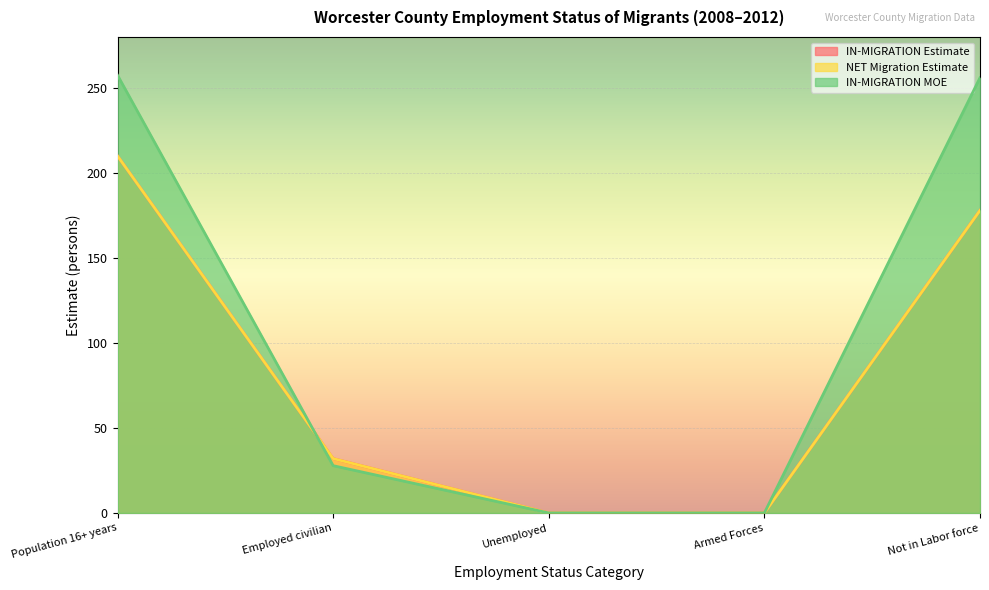

Where do IN-MIGRATION MOE and NET Migration Estimate first cross each other?

Population 16+ years and Employed civilian